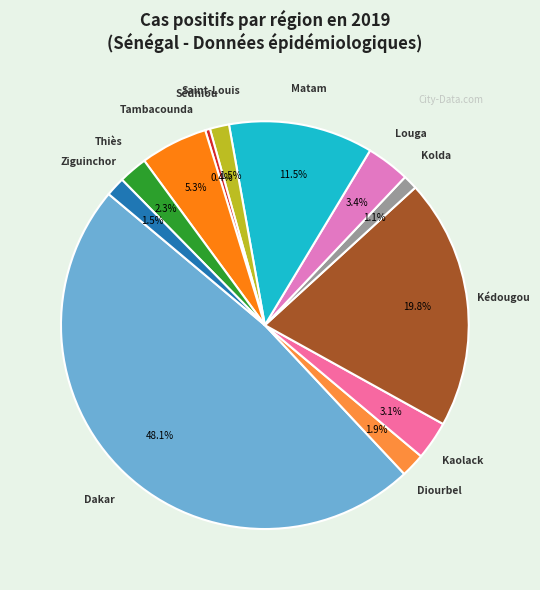

How many slices are in this pie chart?

12